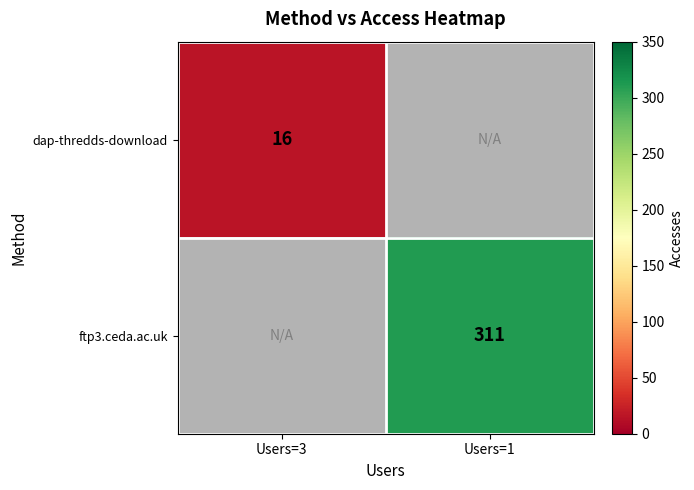

Rank the series by their average value, from lowest to highest.

dap-thredds-download, ftp3.ceda.ac.uk